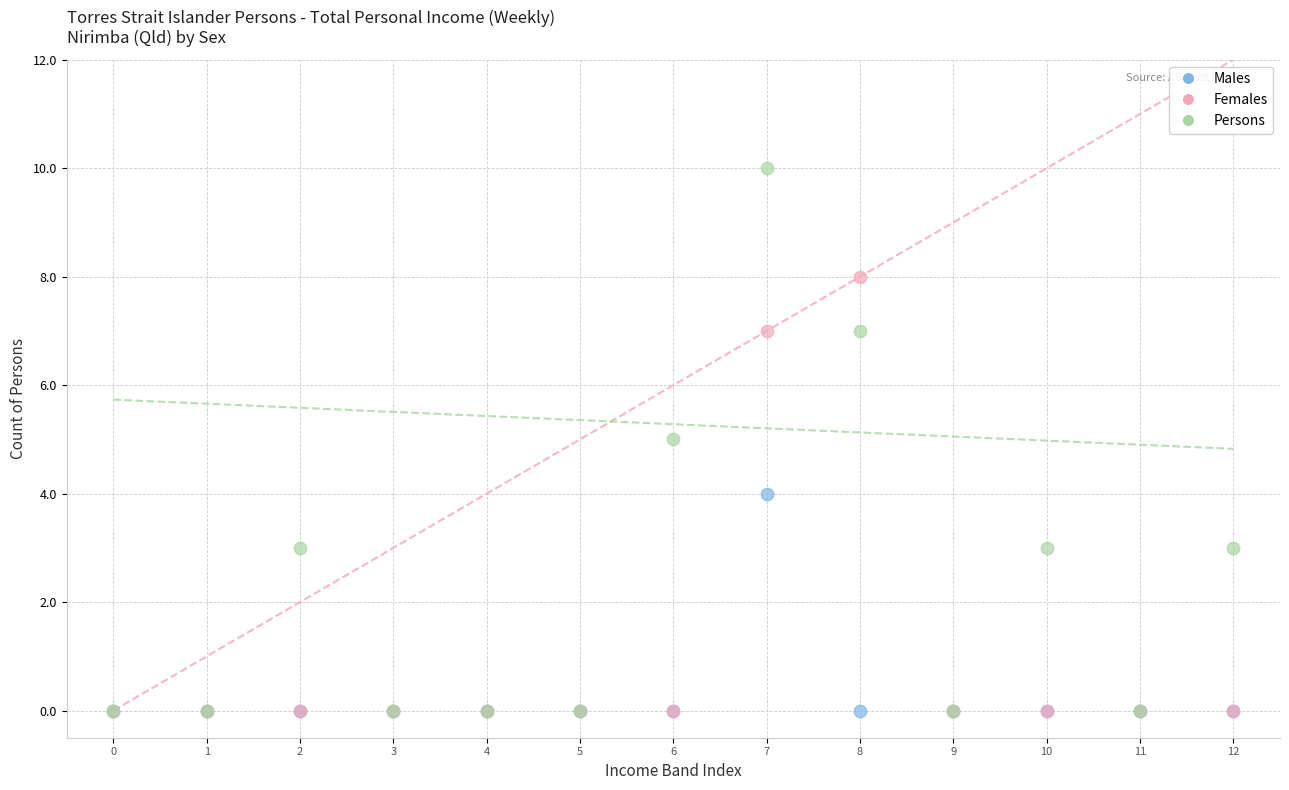

Which series has the widest spread of Y values?

Persons